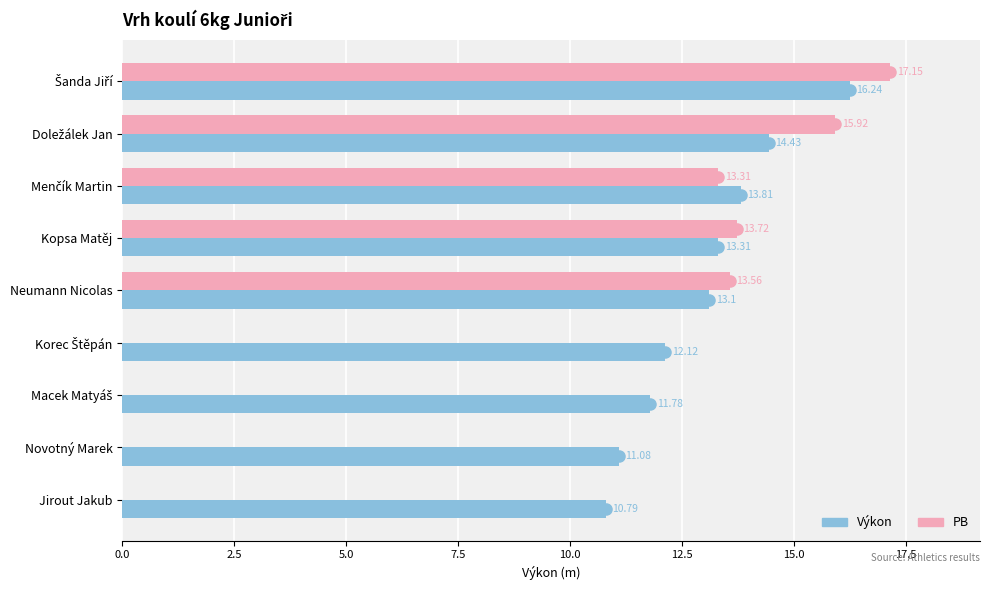

At which label is Výkon closest to 13?

Neumann Nicolas